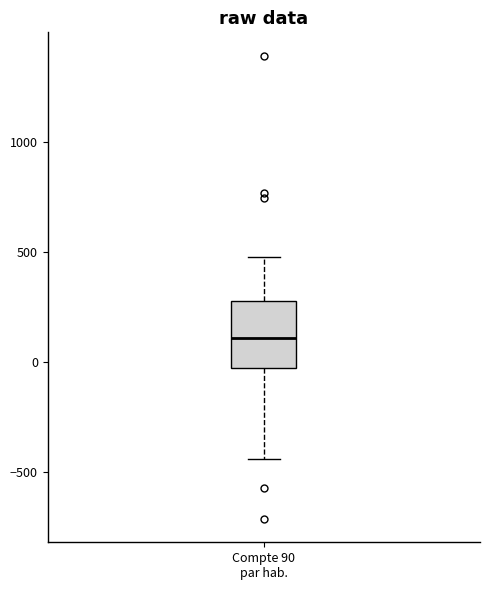

Transcribe this box plot: give where the median line is, the range the box spans, and where the two whiskers end, as read against the y-axis. The values are not printed on the chart, so give them approximately, as read against the axis.

median 100, box -50 to 250, whiskers -450 to 450